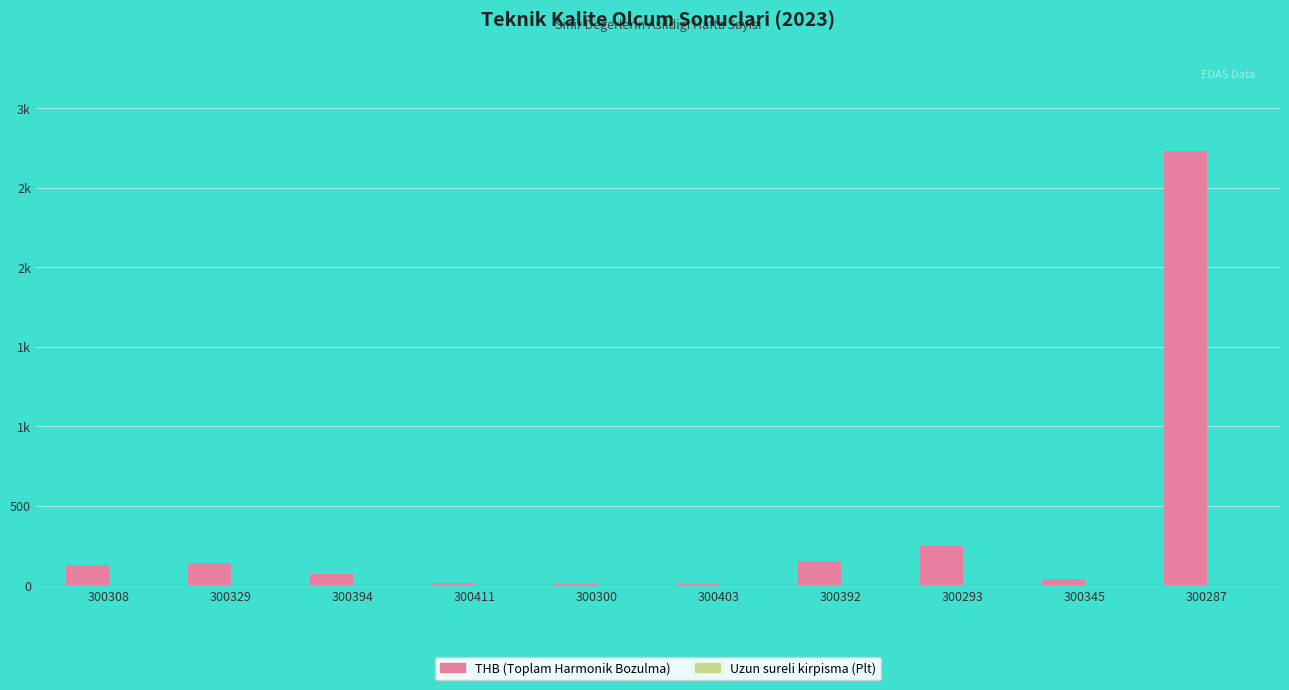

What is the total value across all series at 300329?

147